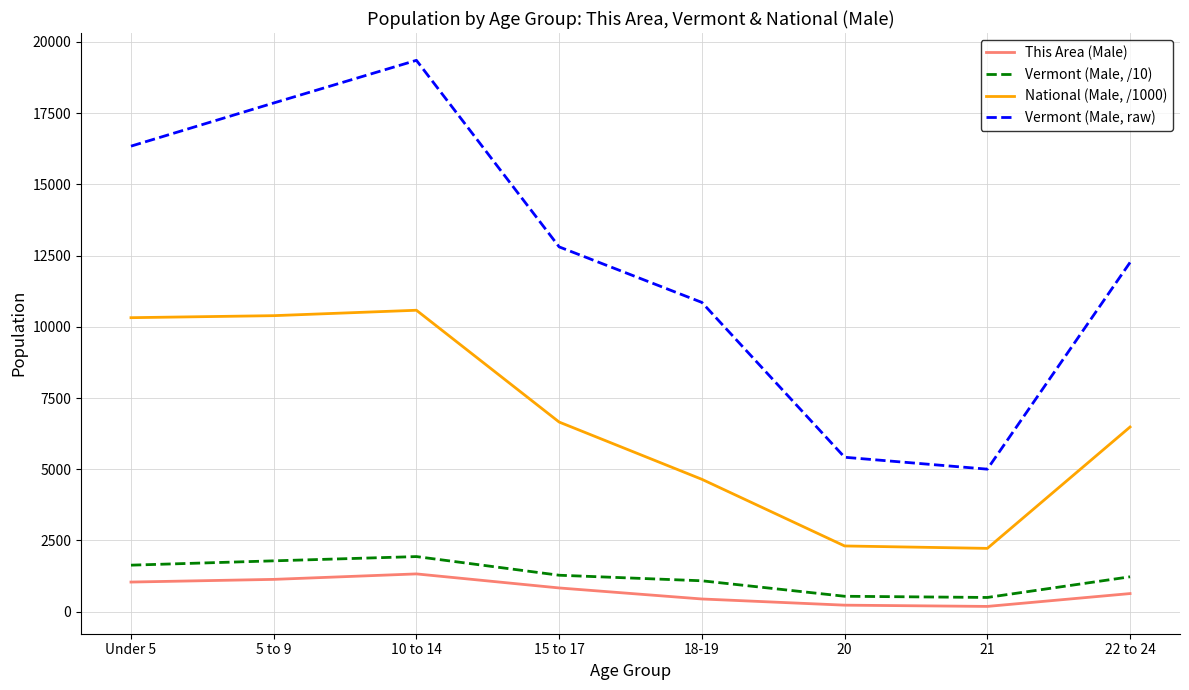

True or false: Vermont (Male, /10) and This Area (Male) cross at least once.

False